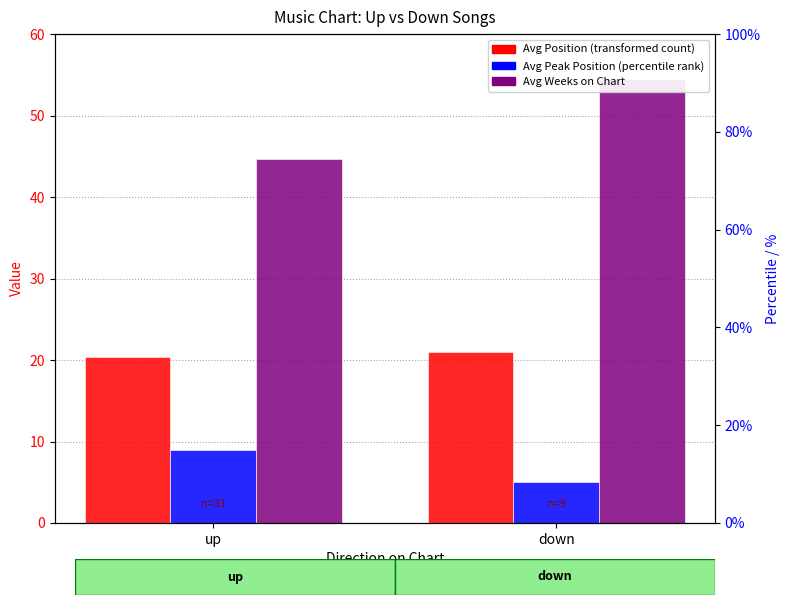

Rank the series by their average value, from highest to lowest.

Avg Weeks on Chart, Avg Position, Avg Peak Position